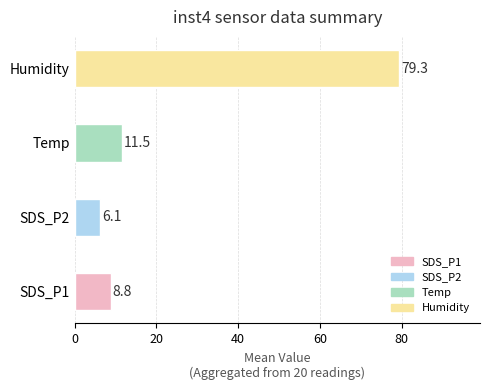

What is the difference between the values at SDS_P1 and Temp?

2.7